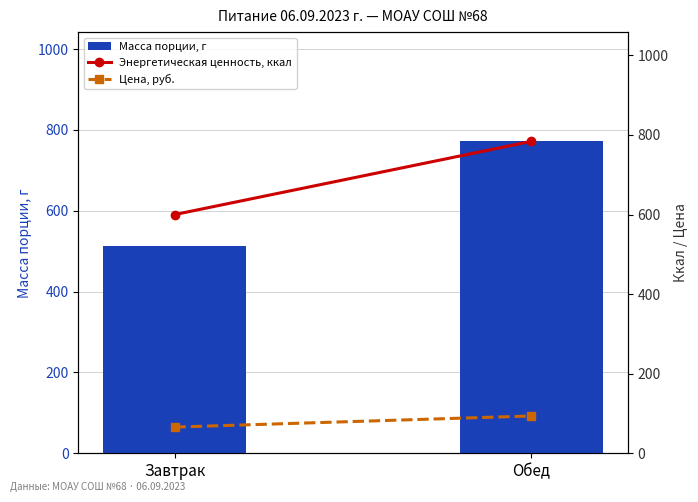

Reading right to left, extract all data points from this chart.

Масса порции, г: 772.0	512.0
Энергетическая ценность, ккал: 784.1	599.9
Цена, руб.: 93.8	65.8